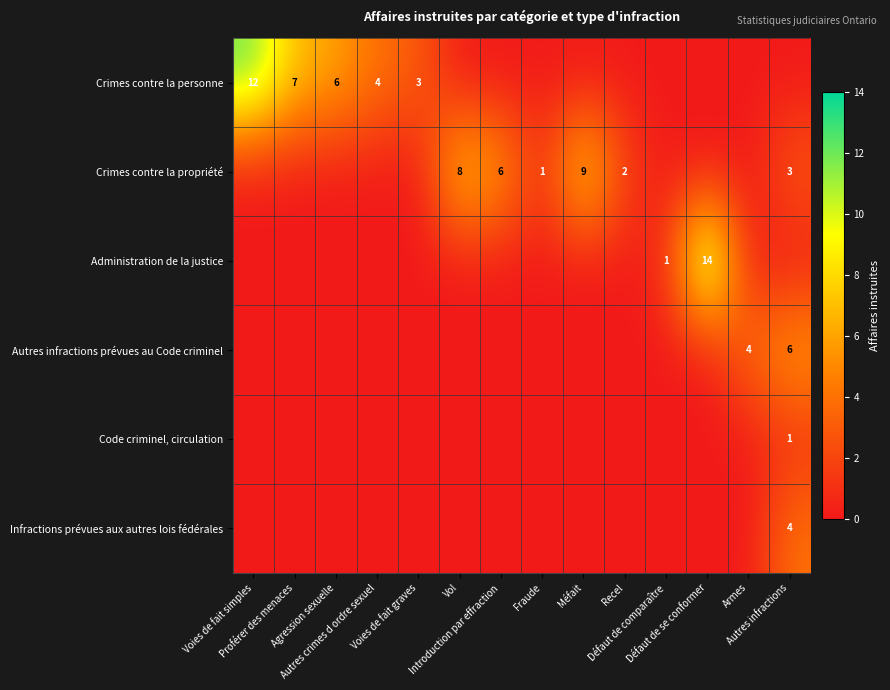

How many values in Code criminel, circulation are above zero?

1